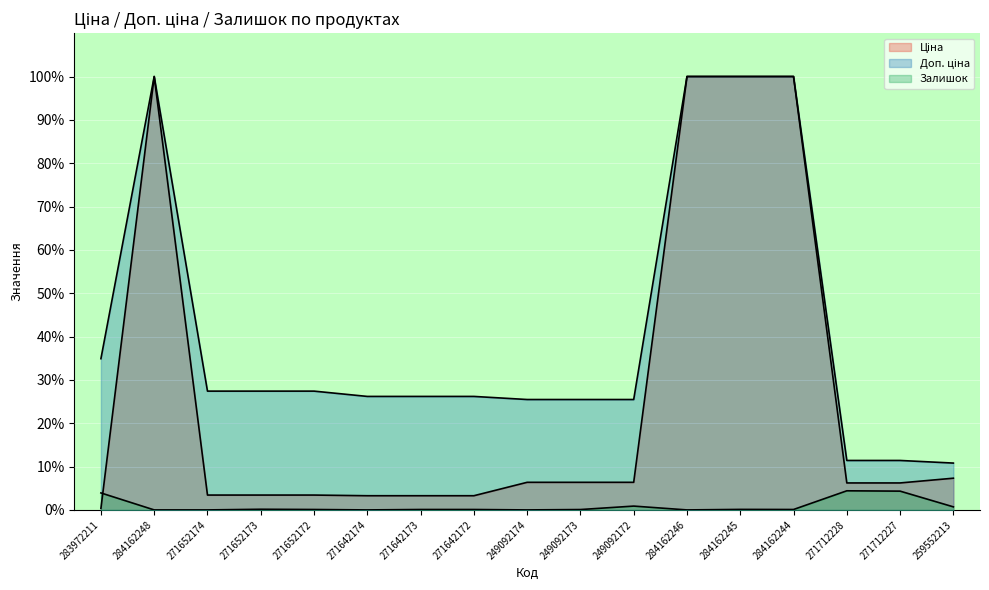

At which label does Доп. ціна first exceed 26?

283972211